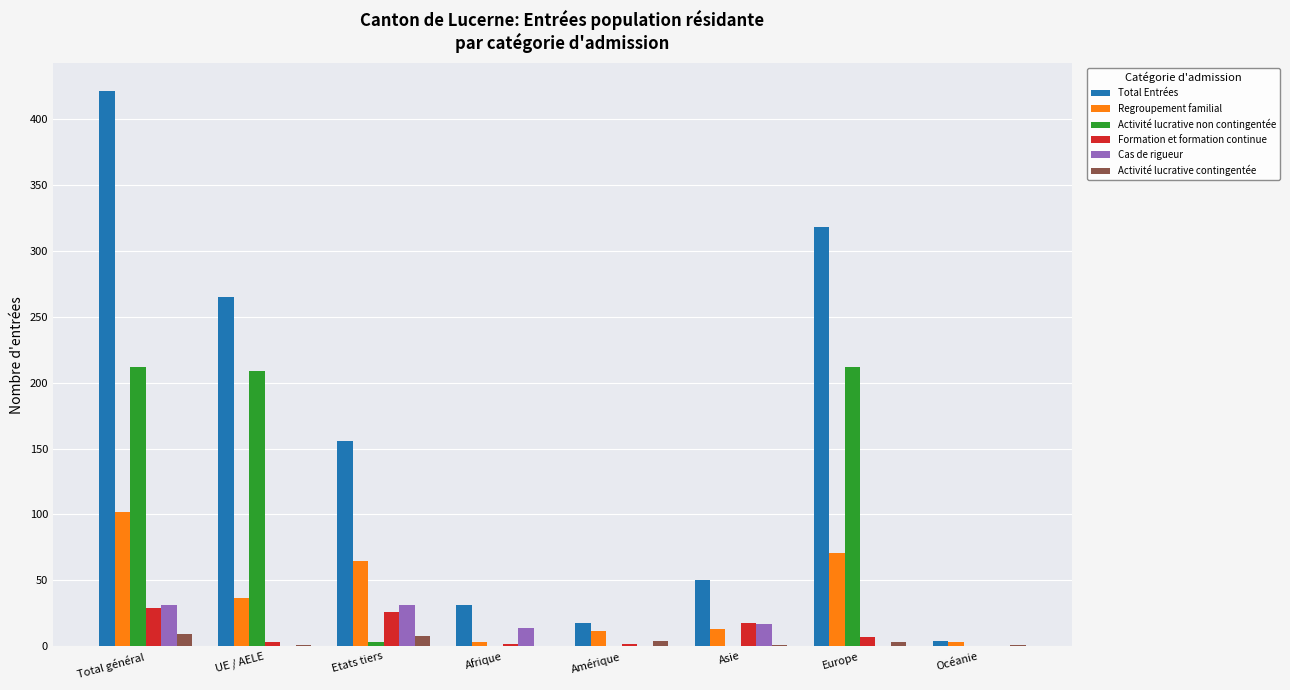

What is the maximum value shown in the chart?

421